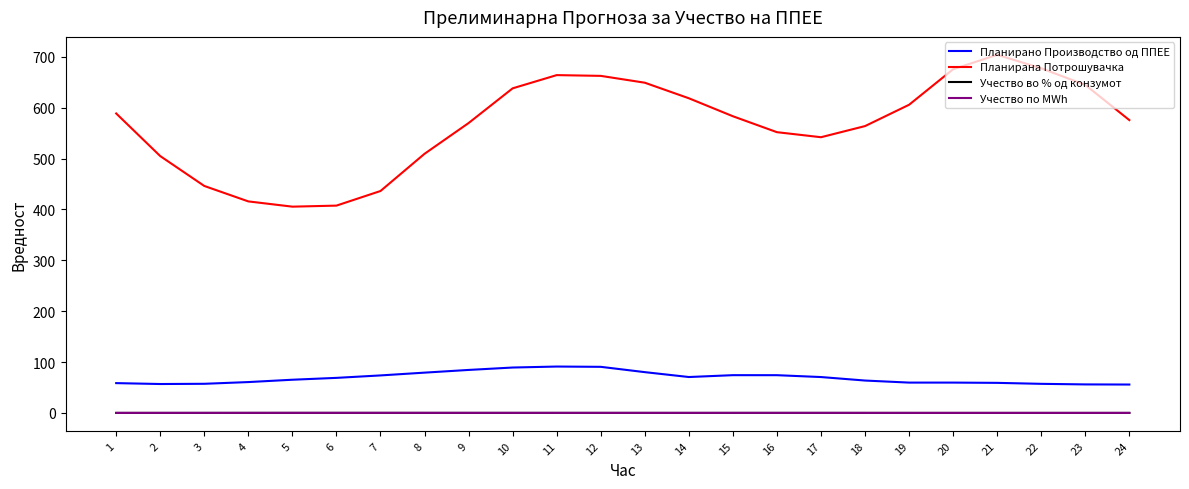

Is this an area chart (filled region under the line)?

No